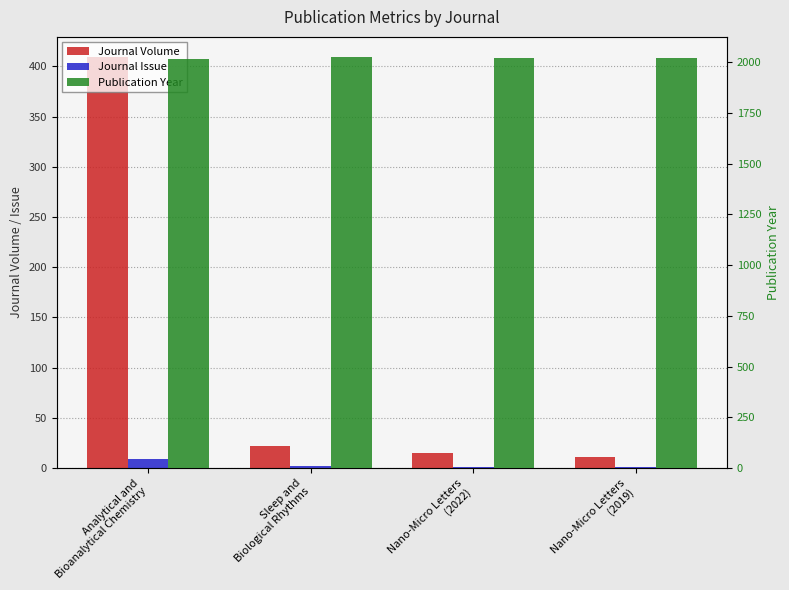

Where does the Publication Year series first go above 2022?

Sleep and
Biological Rhythms